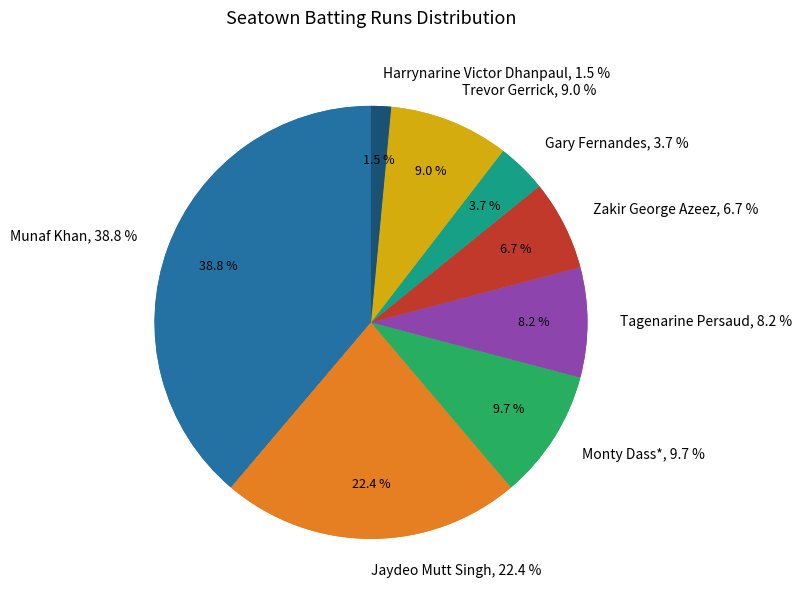

Which category has the smallest portion of the pie?

Harrynarine Victor Dhanpaul